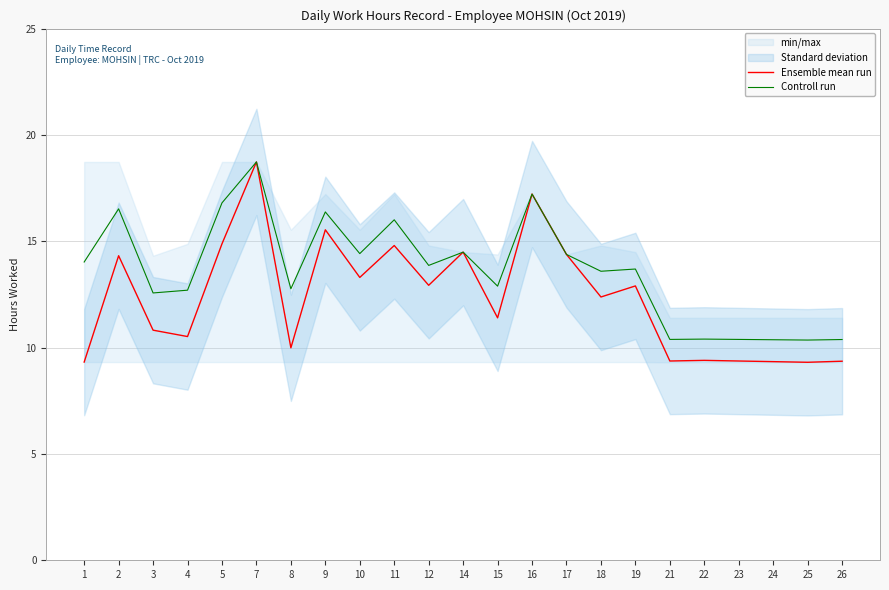

Which category has the highest value in the Ensemble mean run series?

7